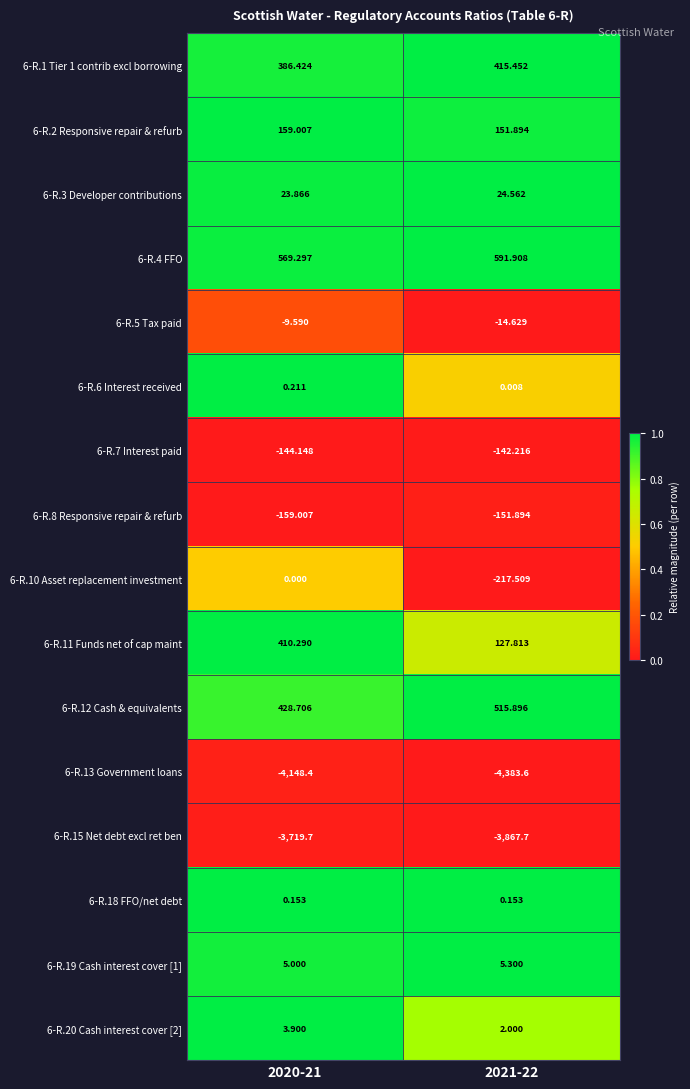

Which series has the largest range (max minus min)?

6-R.11 Funds net of cap maint